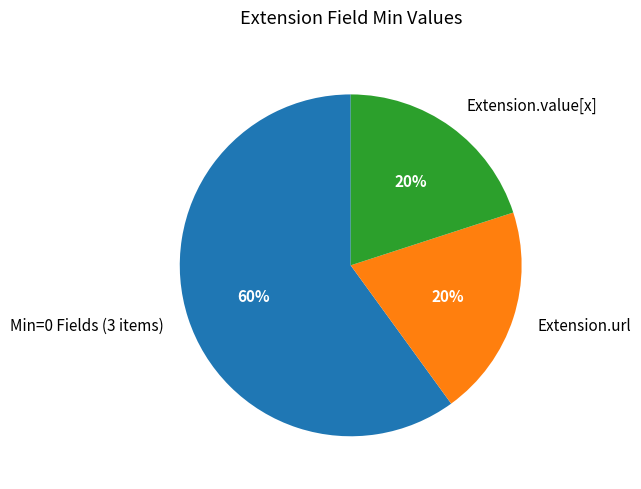

Does any single category account for the majority?

Yes